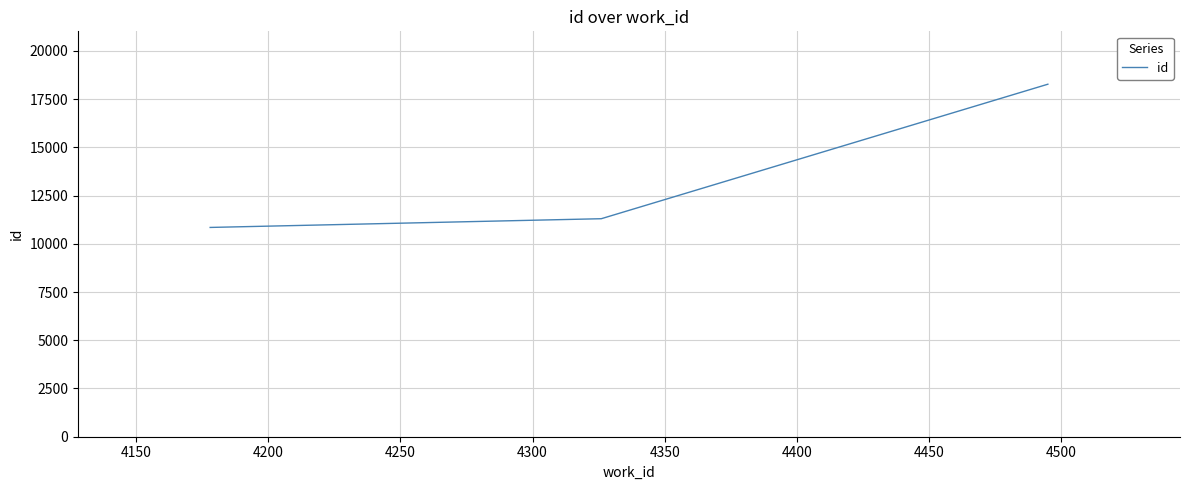

What is the difference between the maximum and minimum values?

7424